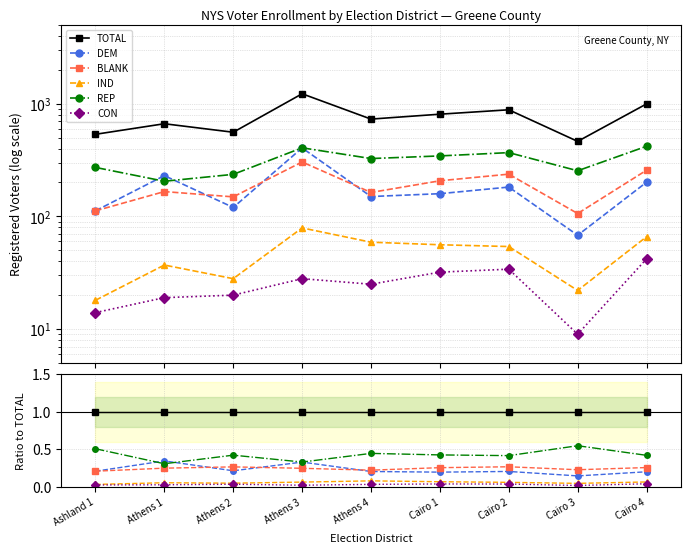

Which series has the largest total across all categories?

TOTAL